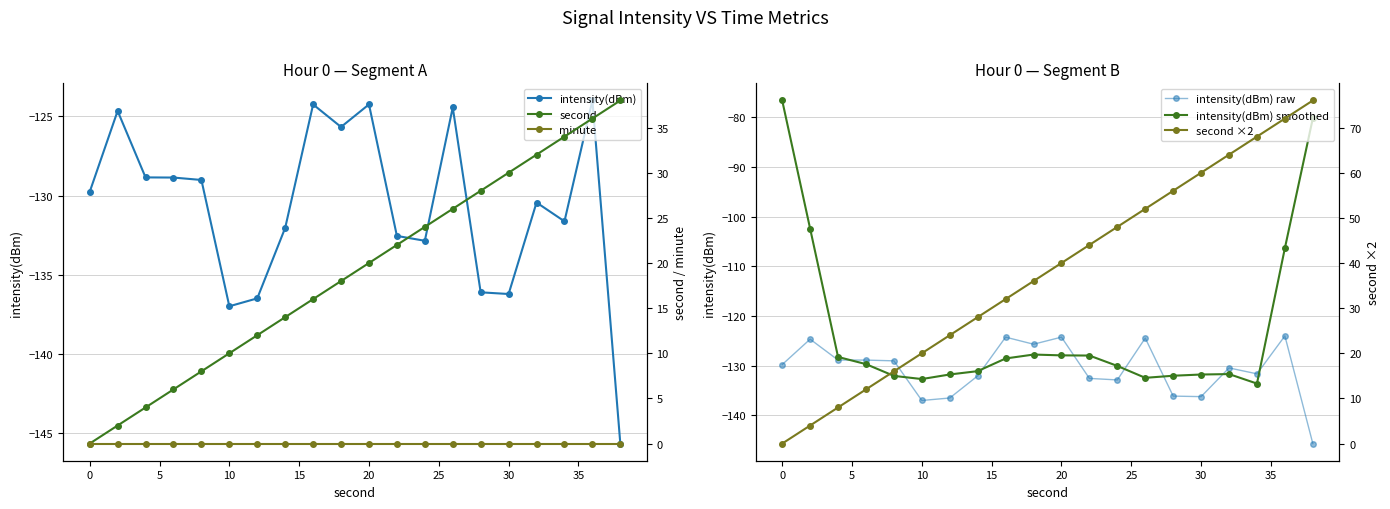

Reading right to left, what are all the values shown in this chart?

intensity(dBm): -145.6	-124.0	-131.6	-130.4	-136.2	-136.1	-124.4	-132.8	-132.5	-124.2	-125.7	-124.2	-132.0	-136.5	-137.0	-129.0	-128.9	-128.9	-124.7	-129.8
intensity(dBm) raw: -145.6	-124.0	-131.6	-130.4	-136.2	-136.1	-124.4	-132.8	-132.5	-124.2	-125.7	-124.2	-132.0	-136.5	-137.0	-129.0	-128.9	-128.9	-124.7	-129.8
intensity(dBm) smoothed: -80.3	-106.3	-133.6	-131.7	-131.8	-132.0	-132.4	-130.0	-127.9	-127.9	-127.7	-128.5	-131.1	-131.8	-132.7	-132.0	-129.7	-128.2	-102.4	-76.7
second: 38.0	36.0	34.0	32.0	30.0	28.0	26.0	24.0	22.0	20.0	18.0	16.0	14.0	12.0	10.0	8.0	6.0	4.0	2.0	0.0
minute: 0.0	0.0	0.0	0.0	0.0	0.0	0.0	0.0	0.0	0.0	0.0	0.0	0.0	0.0	0.0	0.0	0.0	0.0	0.0	0.0
second ×2: 76.0	72.0	68.0	64.0	60.0	56.0	52.0	48.0	44.0	40.0	36.0	32.0	28.0	24.0	20.0	16.0	12.0	8.0	4.0	0.0